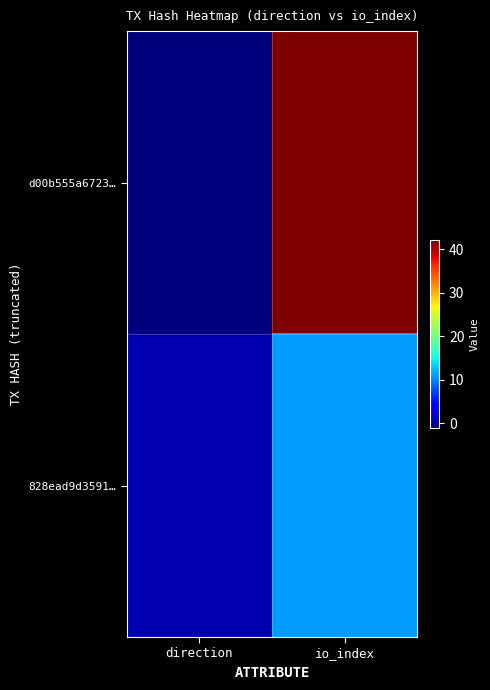

Between direction and io_index, which series saw the biggest shift?

d00b555a6723…